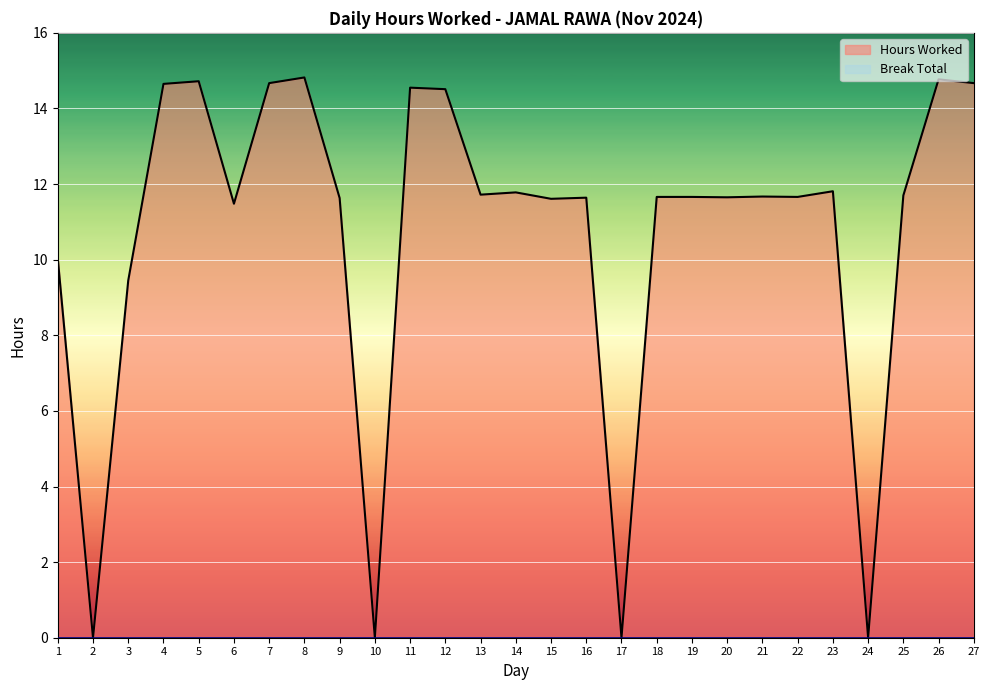

What value does the data have at 7?

14.7